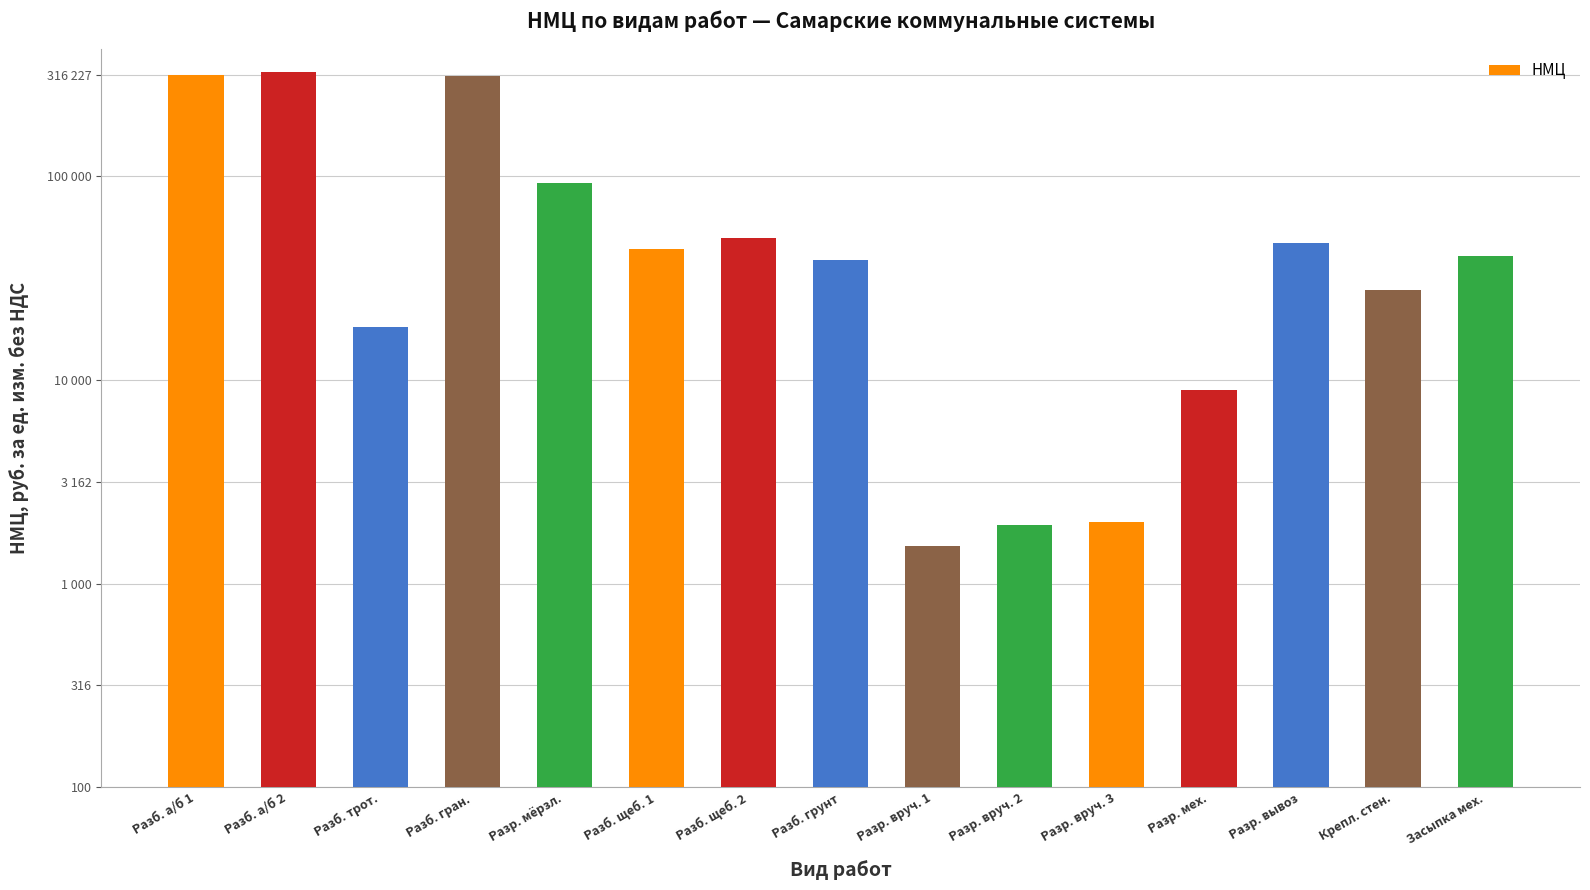

Are the bars horizontal?

No